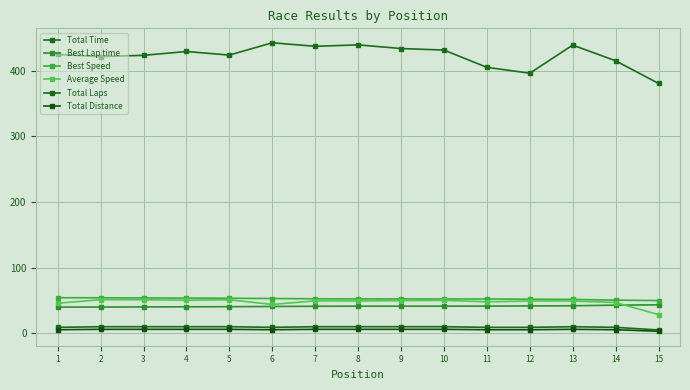

Reading left to right, extract all data points from this chart.

Total Time: 1=424.8	2=421.6	3=423.5	4=429.3	5=423.8	6=442.6	7=437.2	8=439.4	9=433.8	10=431.5	11=405.2	12=396.3	13=439.0	14=415.2	15=380.7
Best Lap time: 1=39.9	2=40.0	3=40.1	4=40.3	5=40.5	6=40.8	7=41.1	8=41.3	9=41.3	10=41.3	11=41.4	12=41.7	13=41.9	14=42.8	15=43.3
Best Speed: 1=54.2	2=54.1	3=53.8	4=53.6	5=53.3	6=52.9	7=52.5	8=52.3	9=52.3	10=52.3	11=52.2	12=51.9	13=51.6	14=50.4	15=49.9
Average Speed: 1=45.8	2=51.2	3=51.0	4=50.3	5=51.0	6=43.9	7=49.4	8=49.2	9=49.8	10=50.1	11=48.0	12=49.1	13=49.2	14=46.8	15=28.4
Total Laps: 1=9.0	2=10.0	3=10.0	4=10.0	5=10.0	6=9.0	7=10.0	8=10.0	9=10.0	10=10.0	11=9.0	12=9.0	13=10.0	14=9.0	15=5.0
Total Distance: 1=5.4	2=6.0	3=6.0	4=6.0	5=6.0	6=5.4	7=6.0	8=6.0	9=6.0	10=6.0	11=5.4	12=5.4	13=6.0	14=5.4	15=3.0